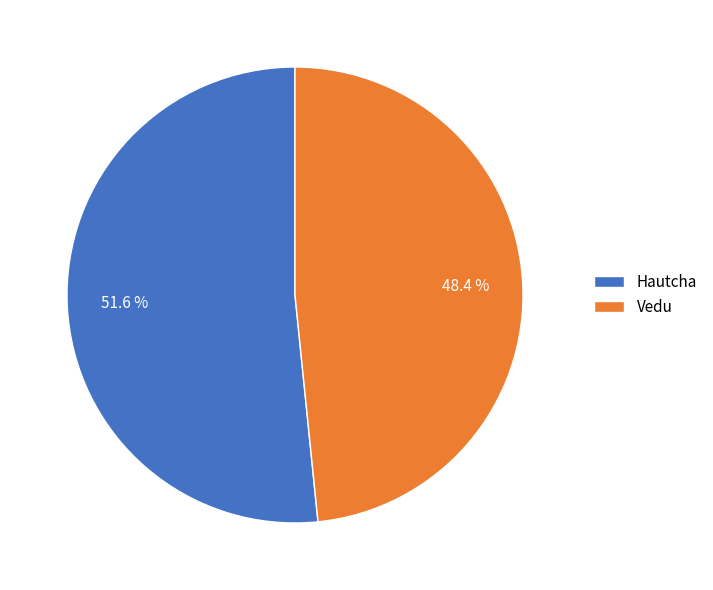

Is it true that Hautcha is 60% of the pie?

False